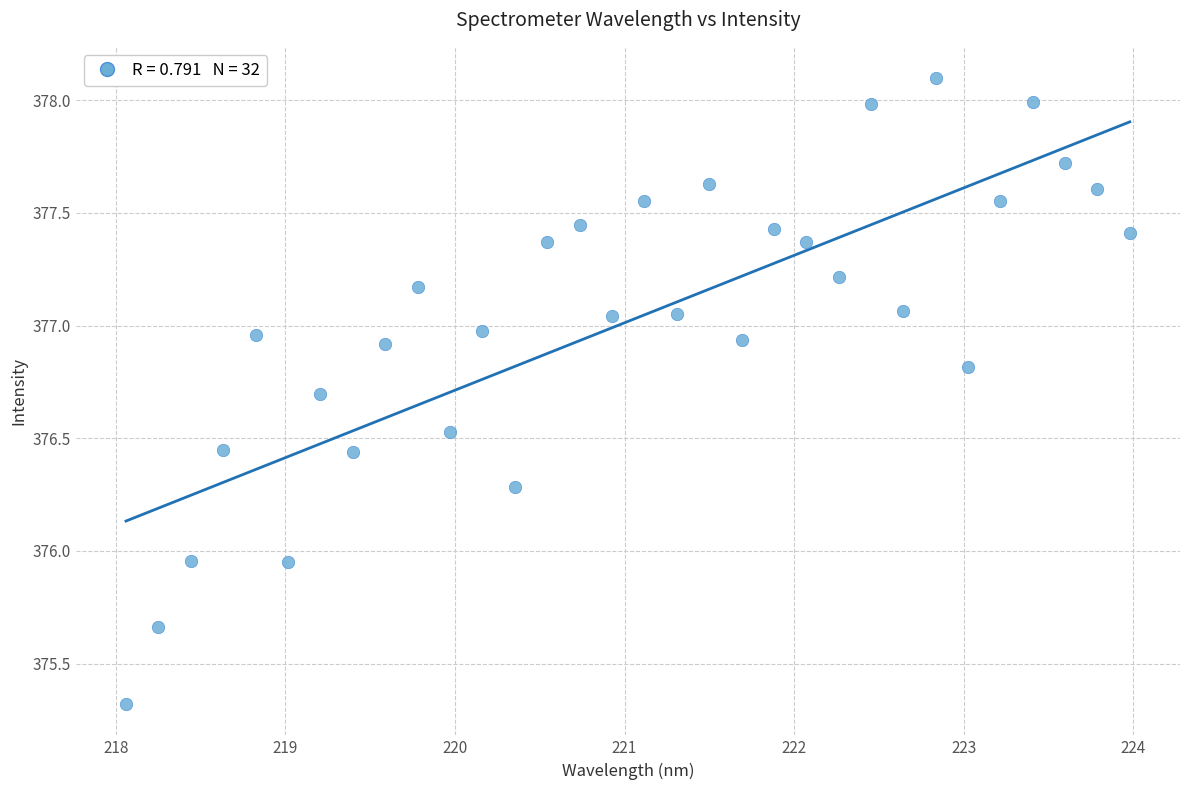

What is the range of X values (max minus min)?

5.9